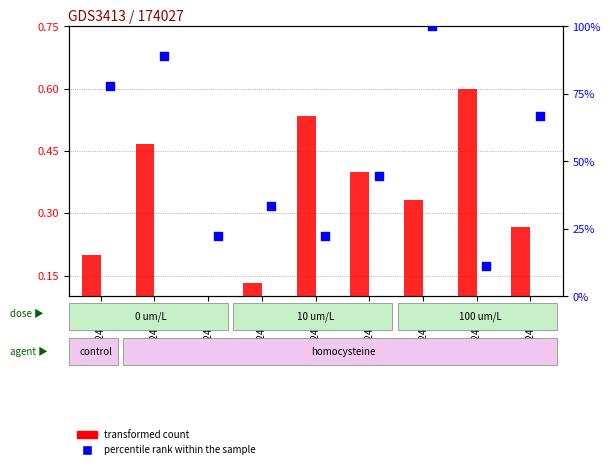

What are all the series names shown in the legend?

transformed count, percentile rank within the sample